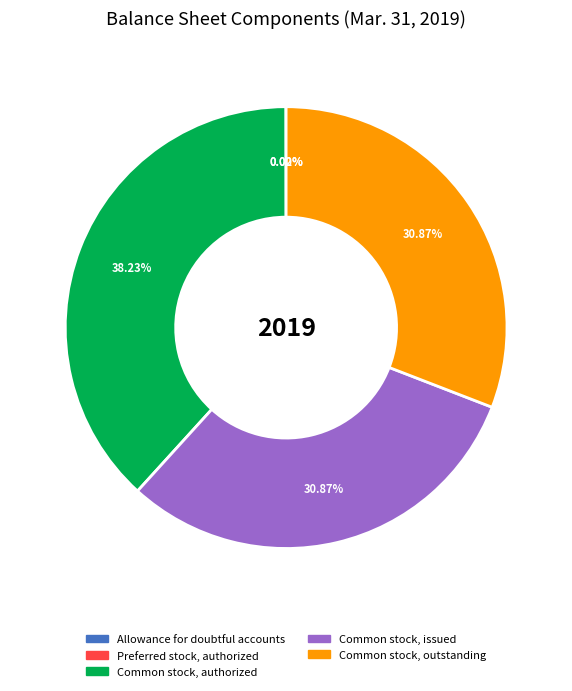

Approximately how many times larger is the value at Common stock, authorized compared to Common stock, outstanding?

1.2